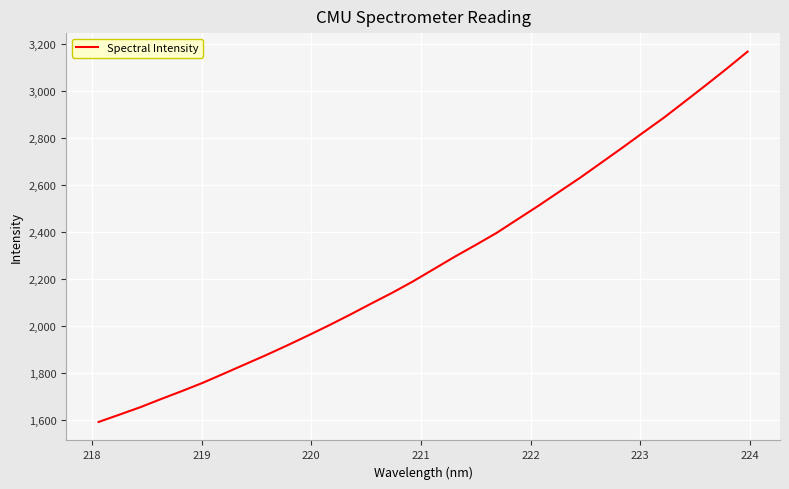

What is the minimum value shown in the chart?

1593.2